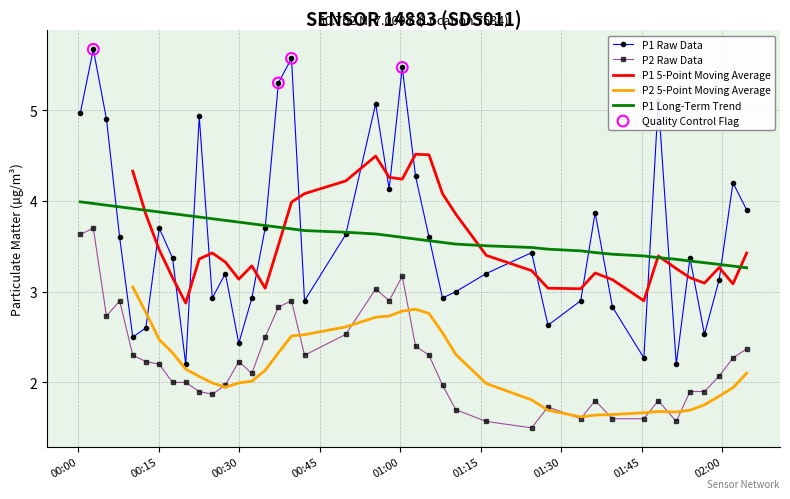

True or false: P2 Raw Data and P1 Raw Data cross at least once.

False